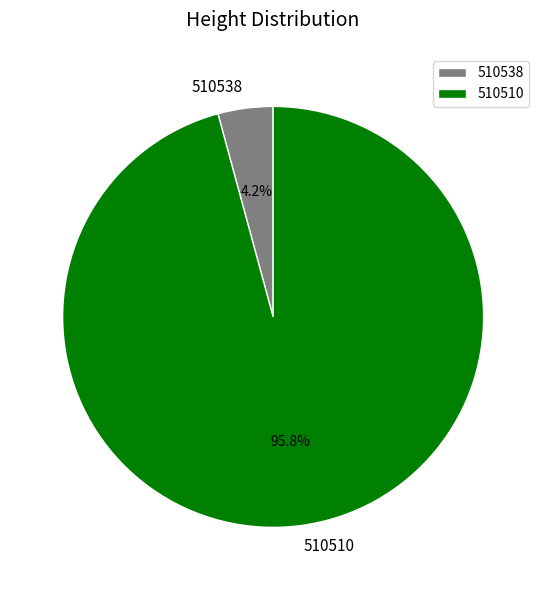

To the nearest percent, what percentage of the pie is 510510?

96%